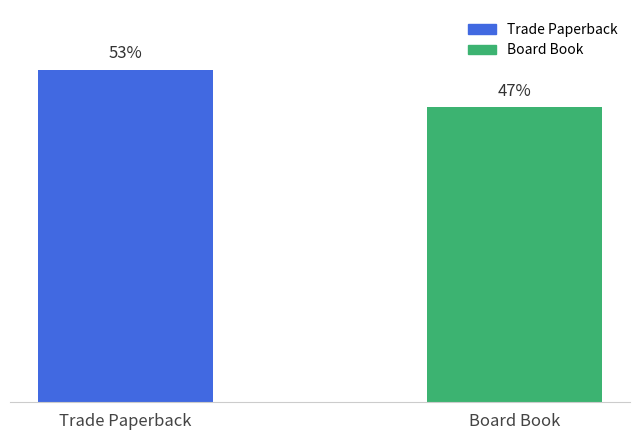

List the labels in order of value, smallest first.

Board Book, Trade Paperback